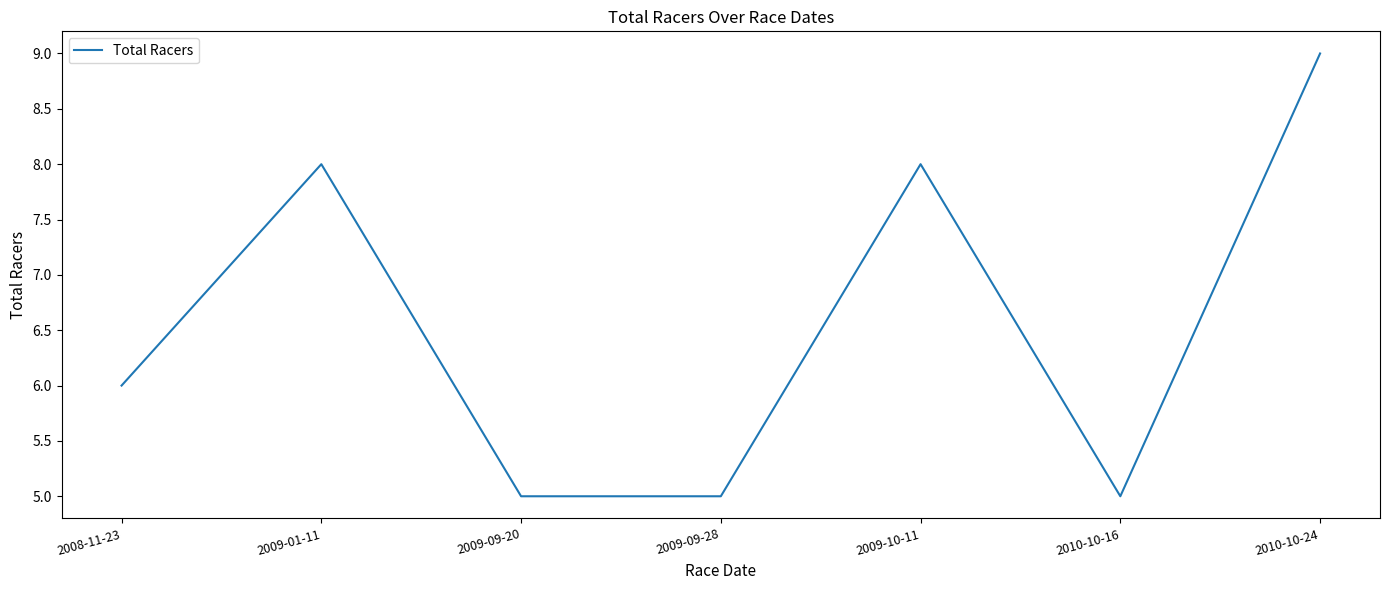

Is this an area chart (filled region under the line)?

No